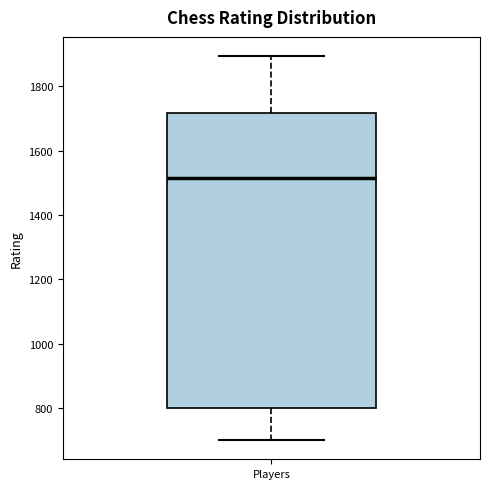

Where does the upper whisker of the box for Players end on the y-axis? The values are not printed on the chart, so give them approximately, as read against the axis.

1900